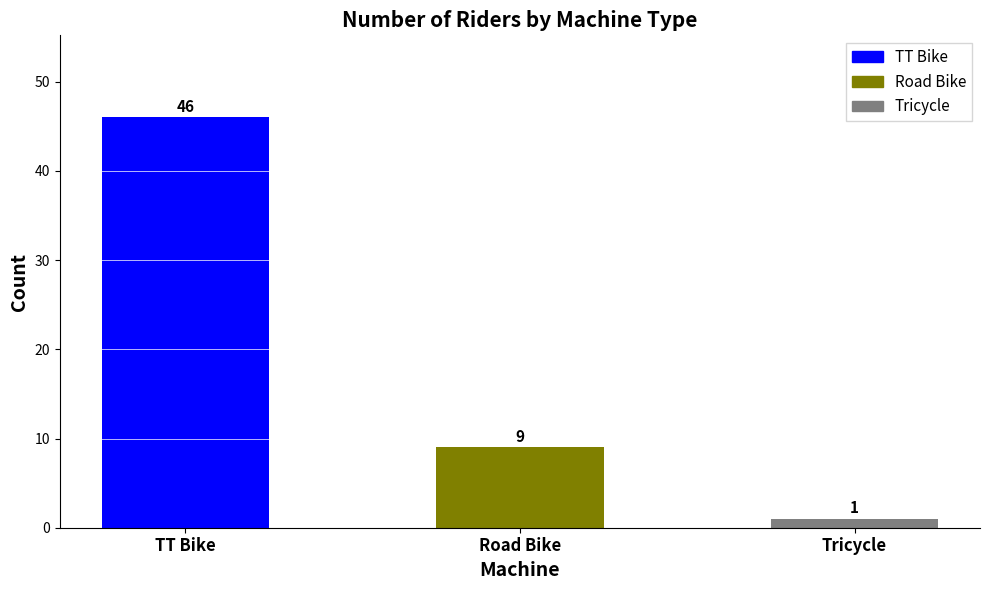

What is the label of the 1st bar from the right?

Tricycle